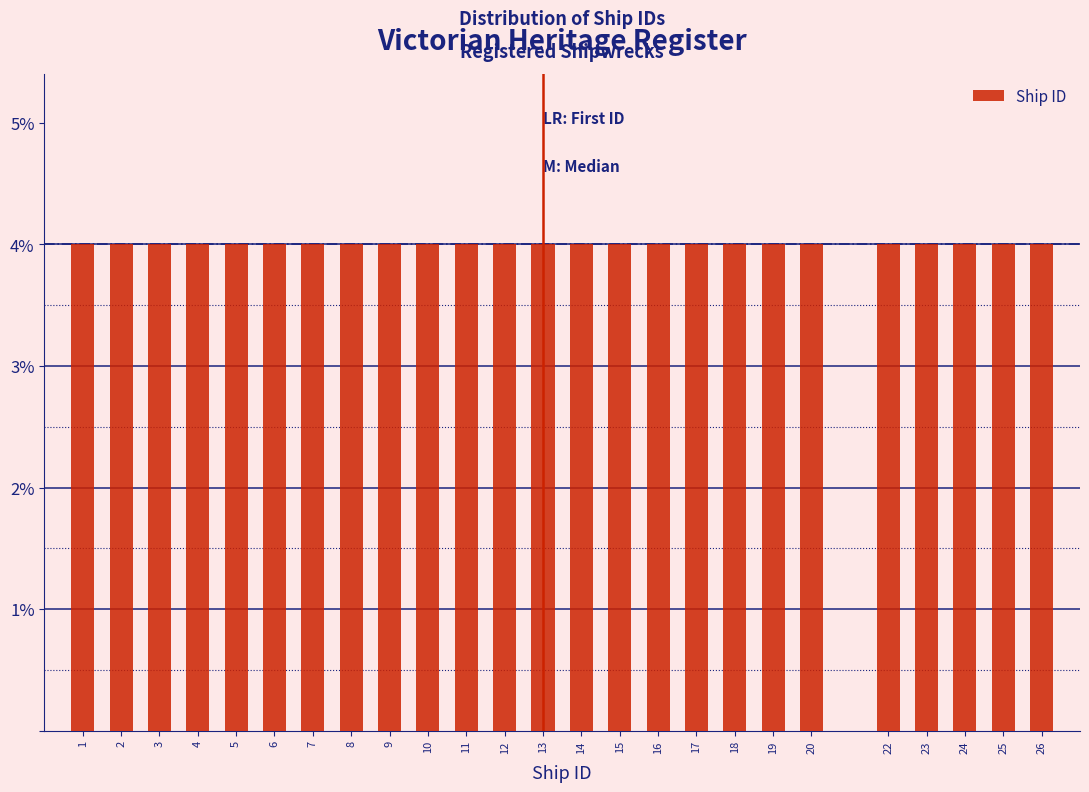

How tall is the bar that spans 19.5 to 20.5 on the x-axis? The values are not printed on the chart, so give them approximately, as read against the axis.

4